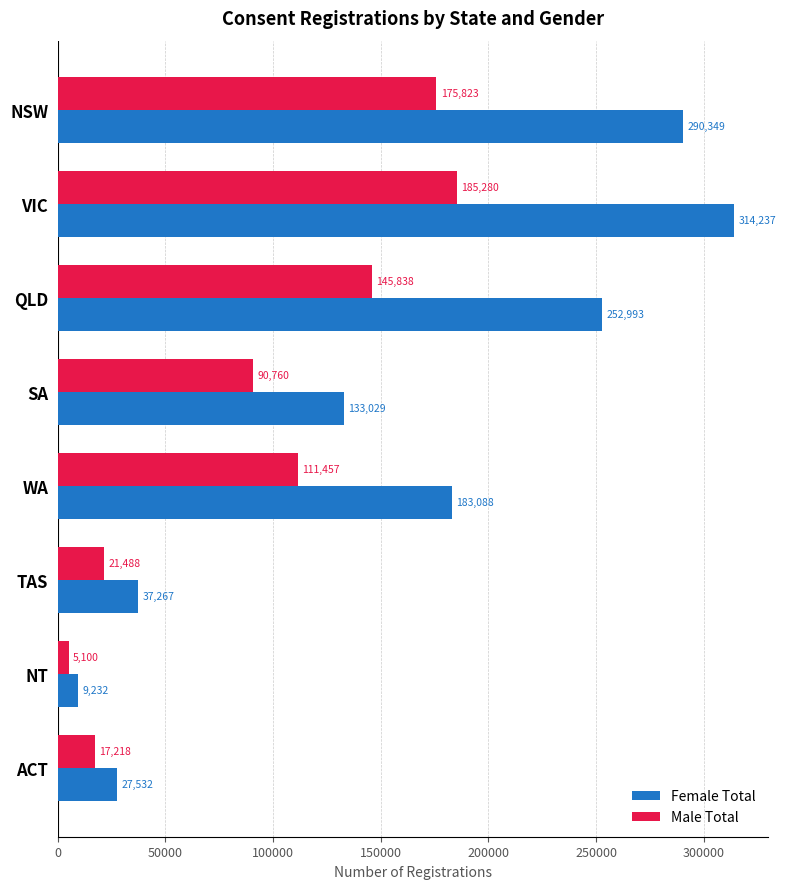

What is the difference between the Male Total values at NSW and TAS?

154335